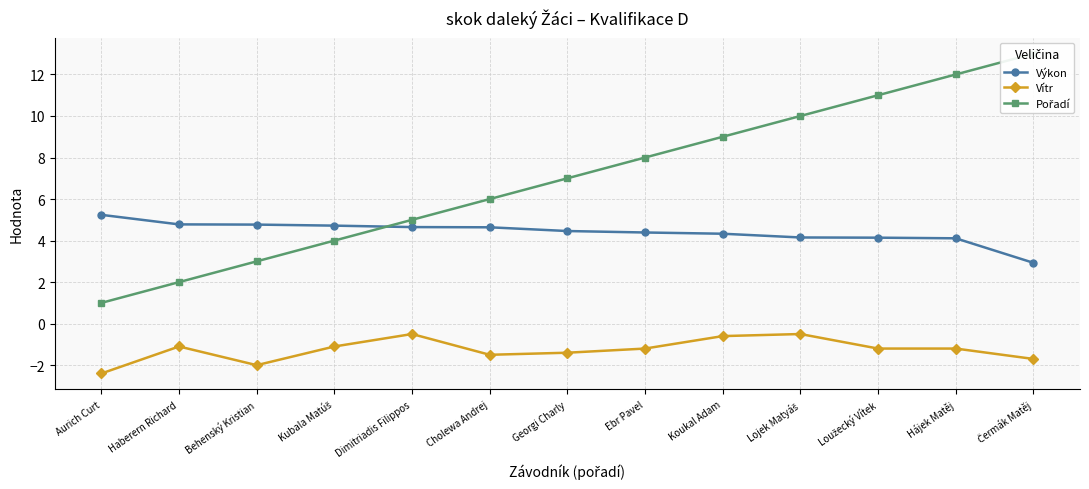

What is the maximum value shown in the chart?

13.0